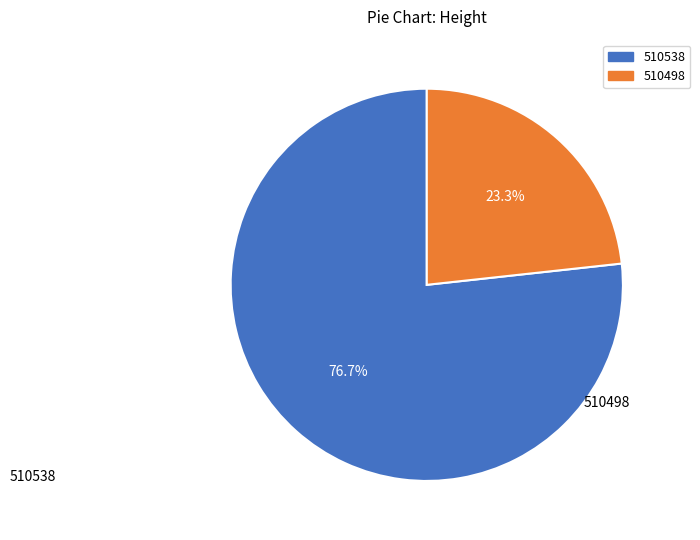

Is it true that 510538 is 77% of the pie?

True